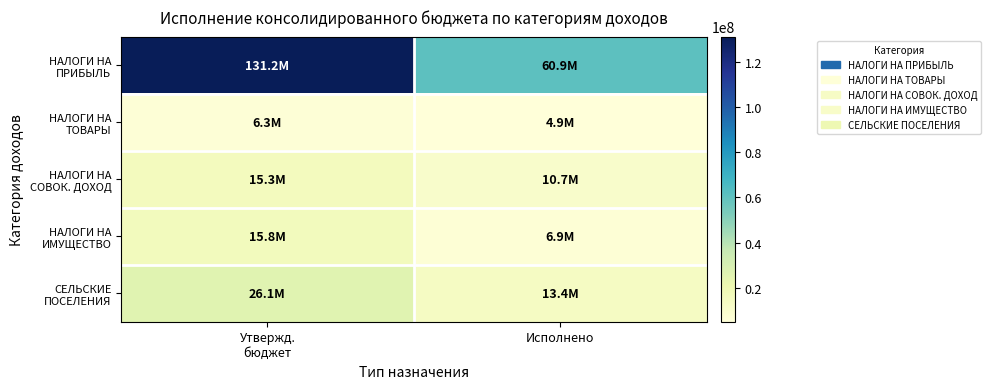

Between Исполнено and Утвержд.
бюджет, which is larger?

Утвержд.
бюджет